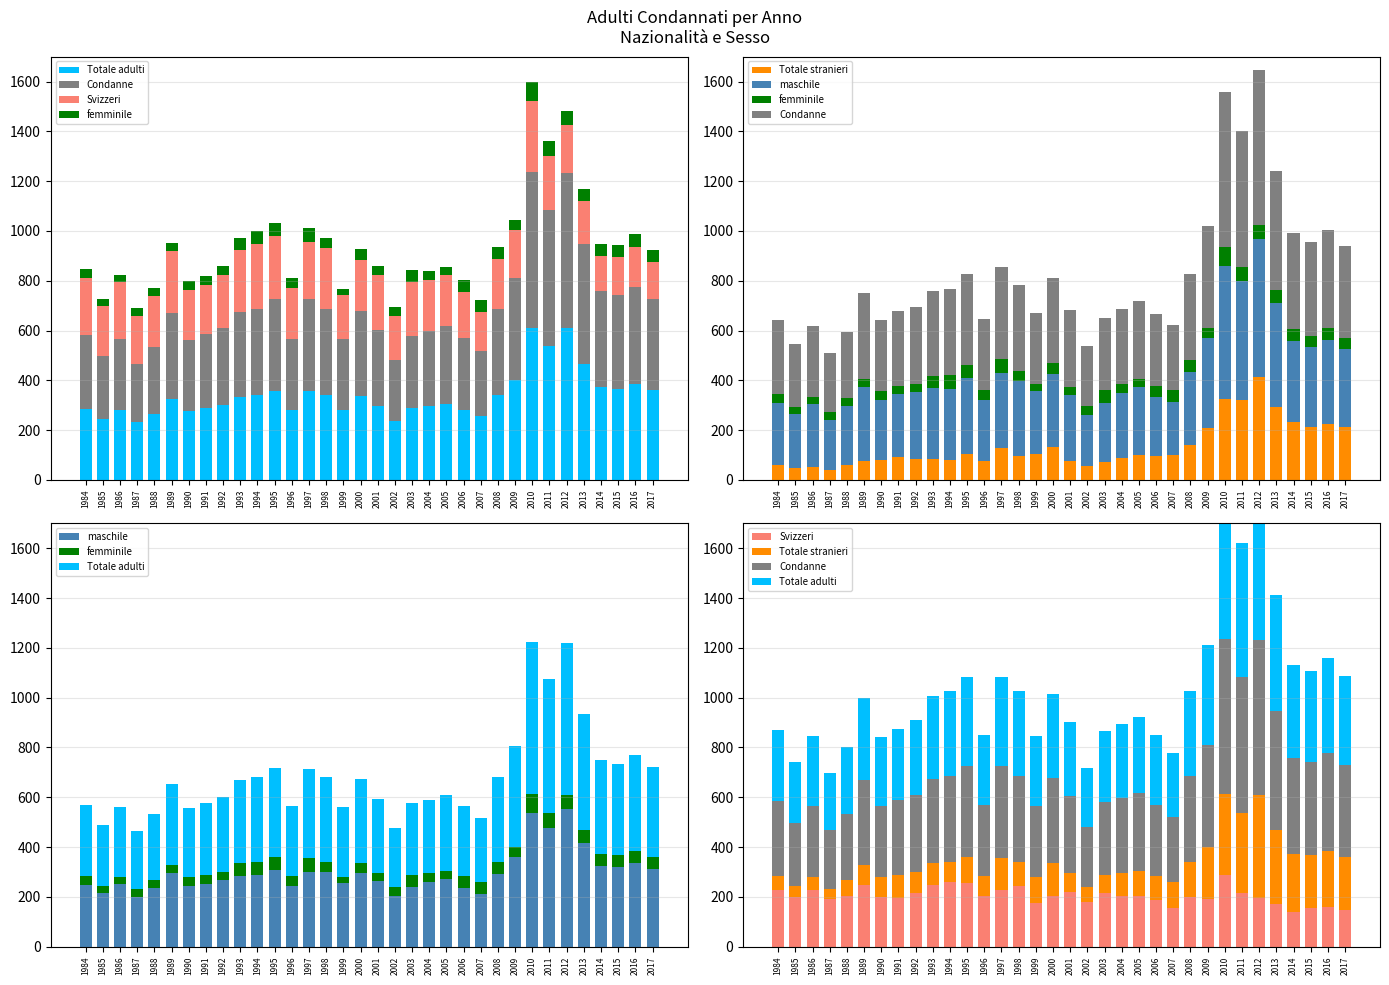

The value of maschile at 2011 is 308. True or false?

False